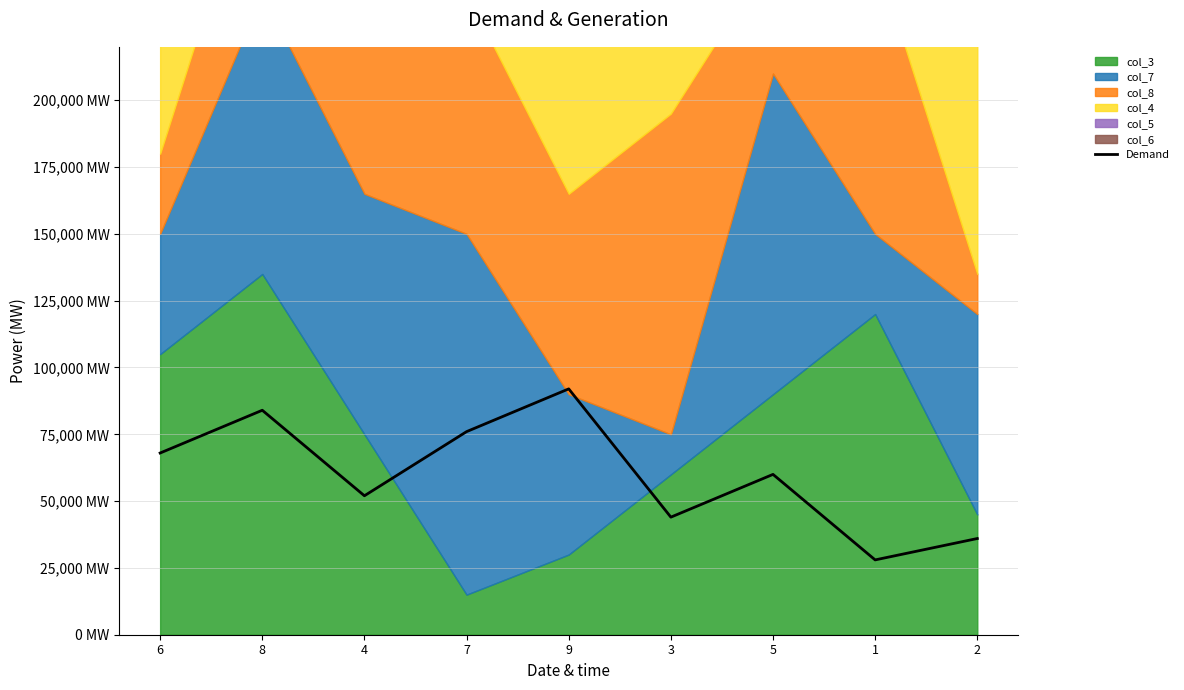

The value at 6 is 88766. True or false?

False